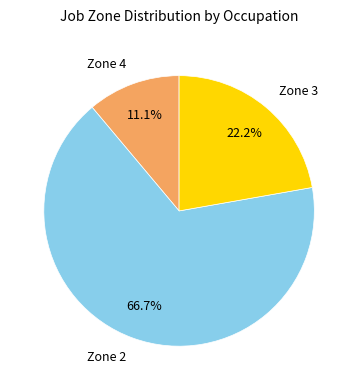

Rank the categories by value from highest to lowest.

Zone 2, Zone 3, Zone 4